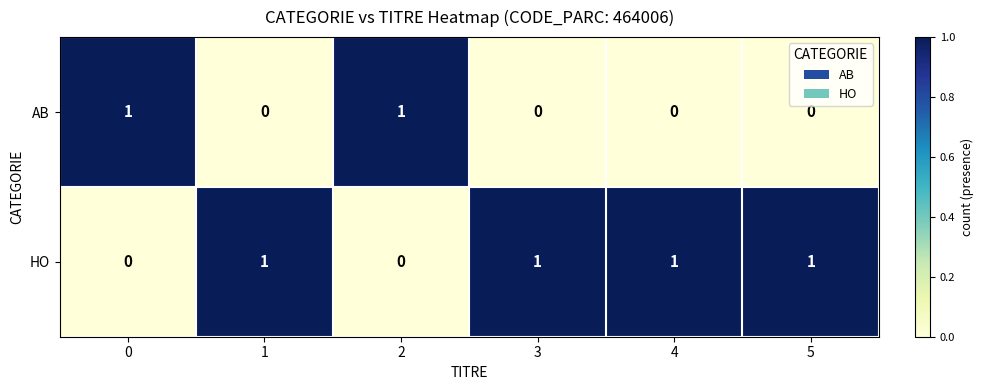

The AB series shows 2 at 0. True or false?

False